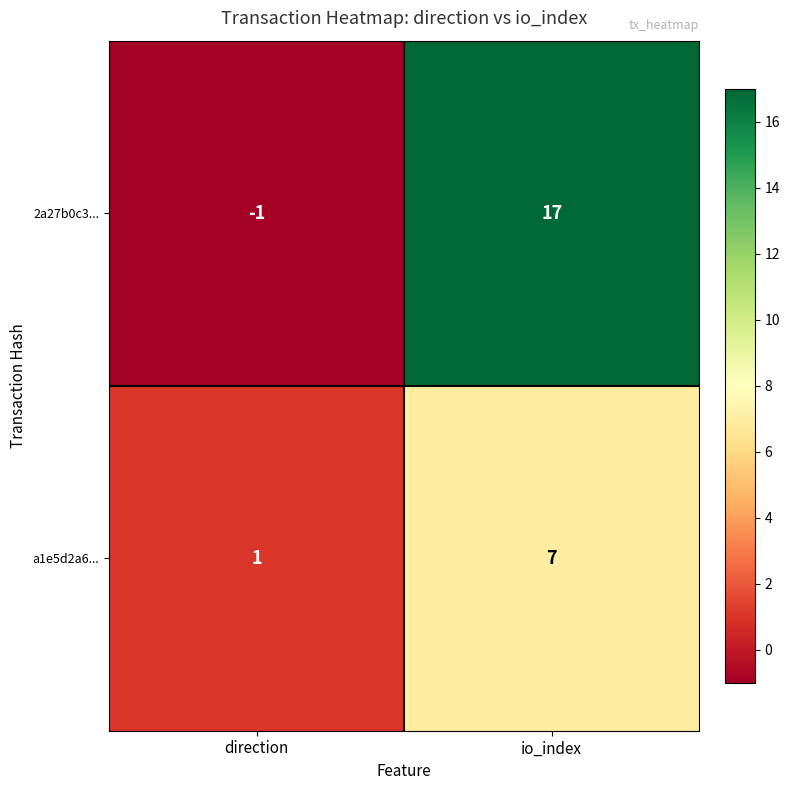

List the series in order of their peak value, highest first.

2a27b0c3..., a1e5d2a6...